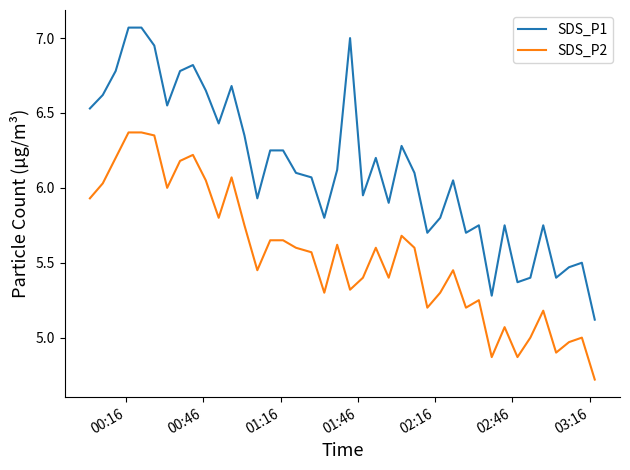

Which series has the largest total across all categories?

SDS_P1